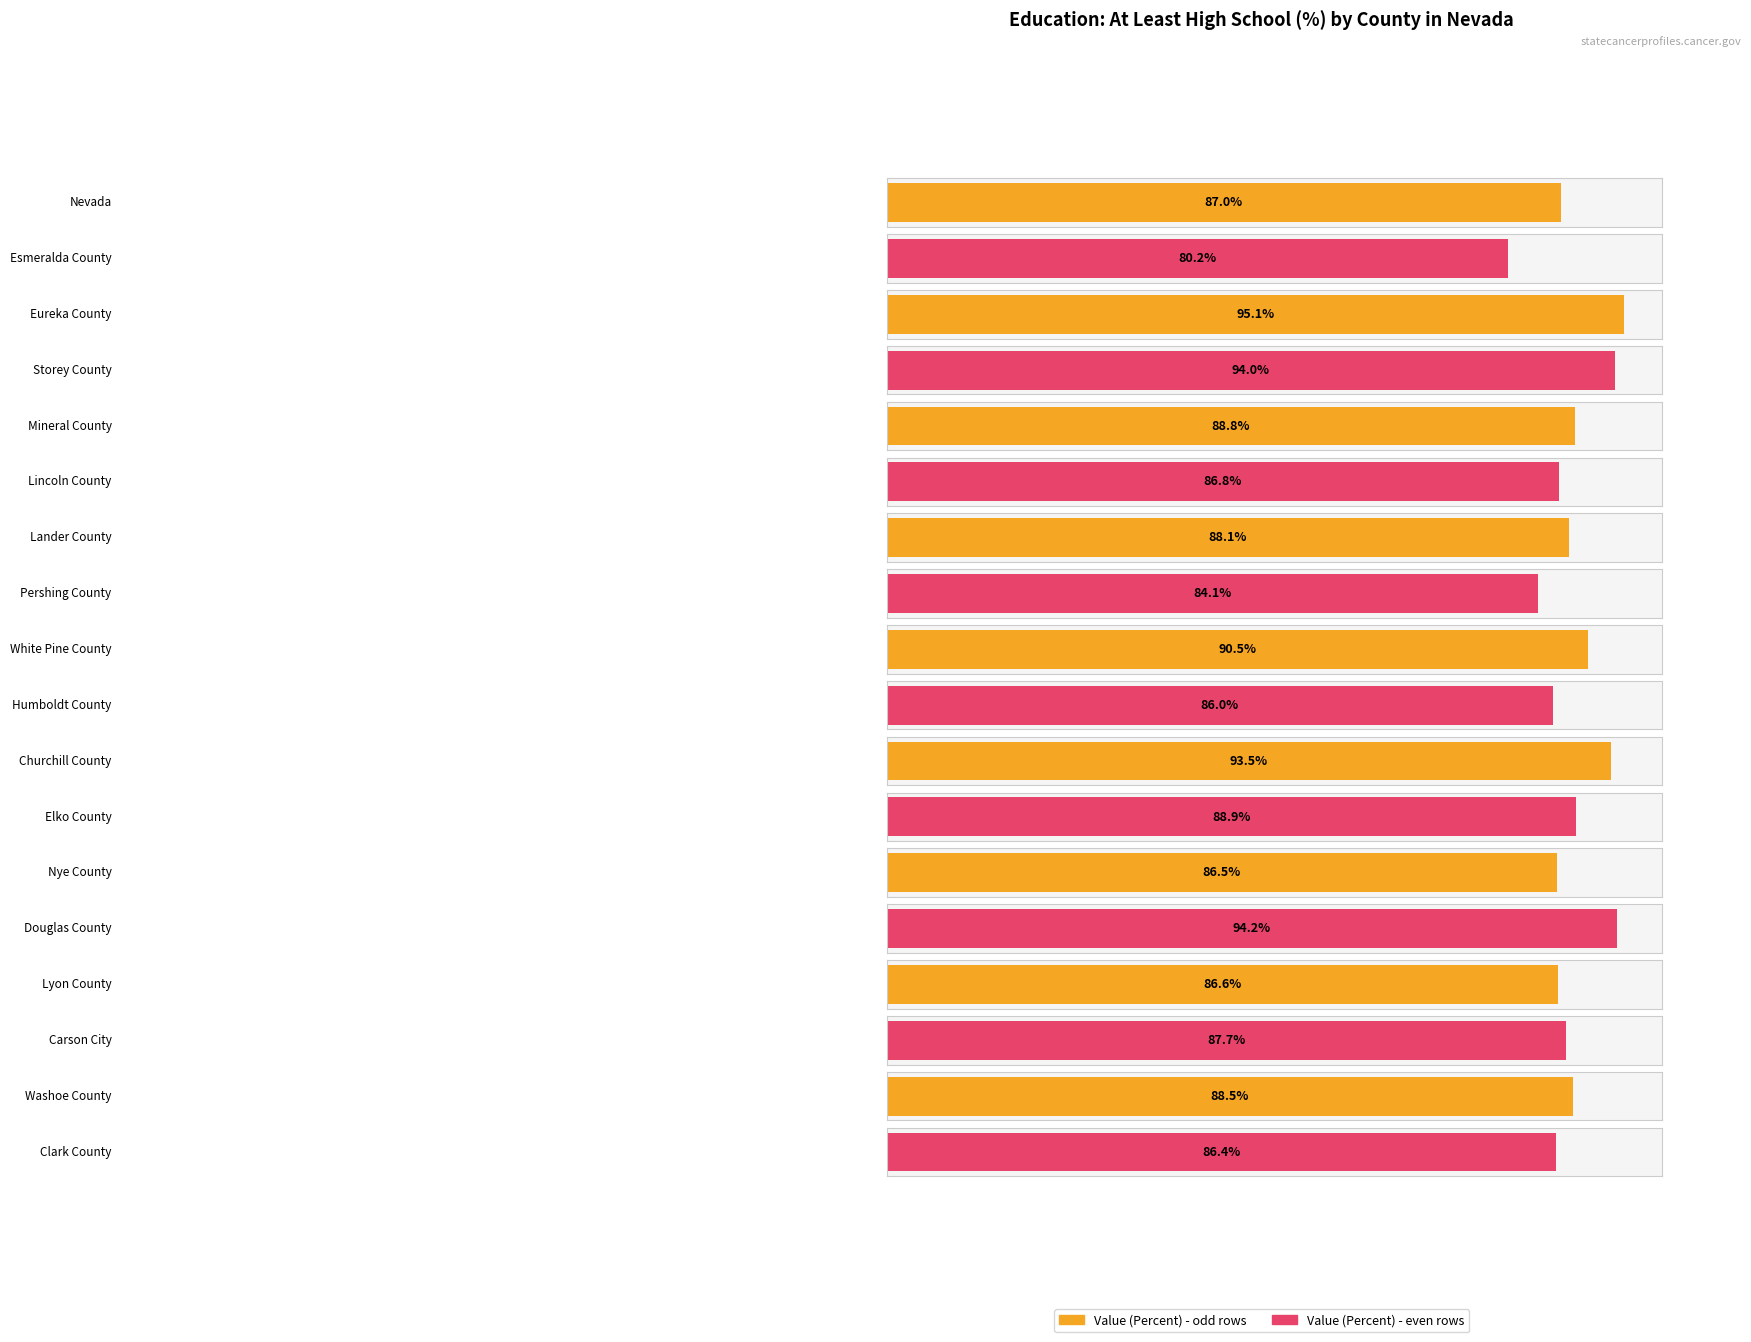

What is the sum of the values at Churchill County and Lyon County?

180.1